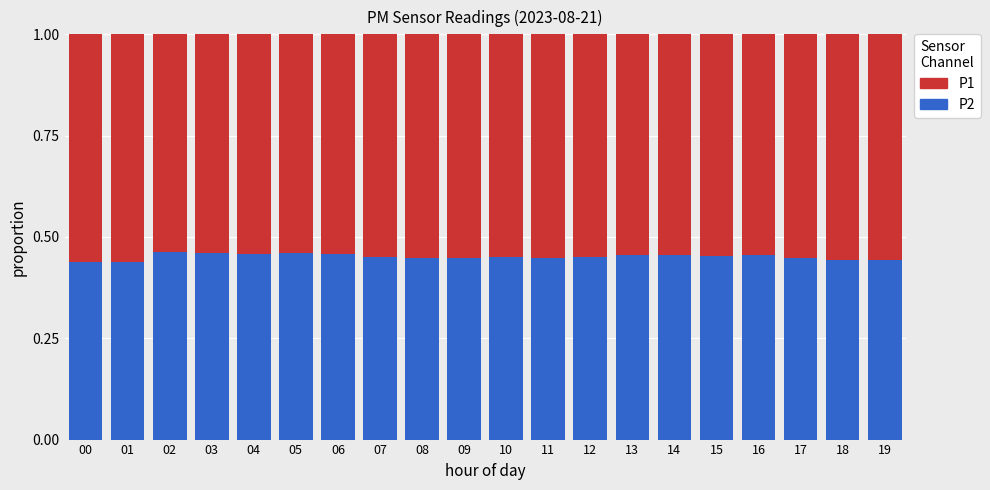

The P2 series shows 0.3 at 03. True or false?

False